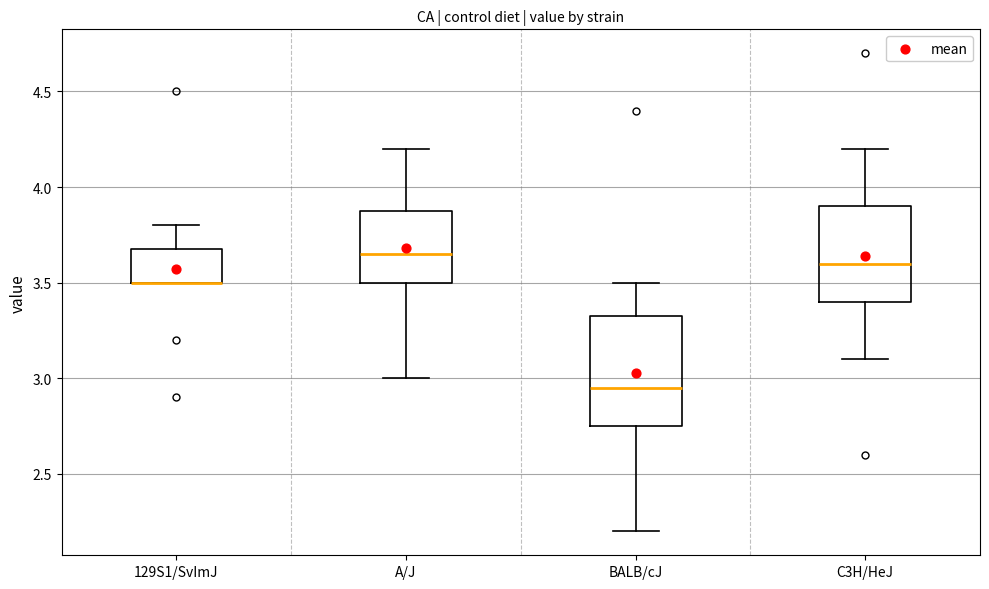

Which box is the tallest, from its lower edge to its upper edge?

BALB/cJ